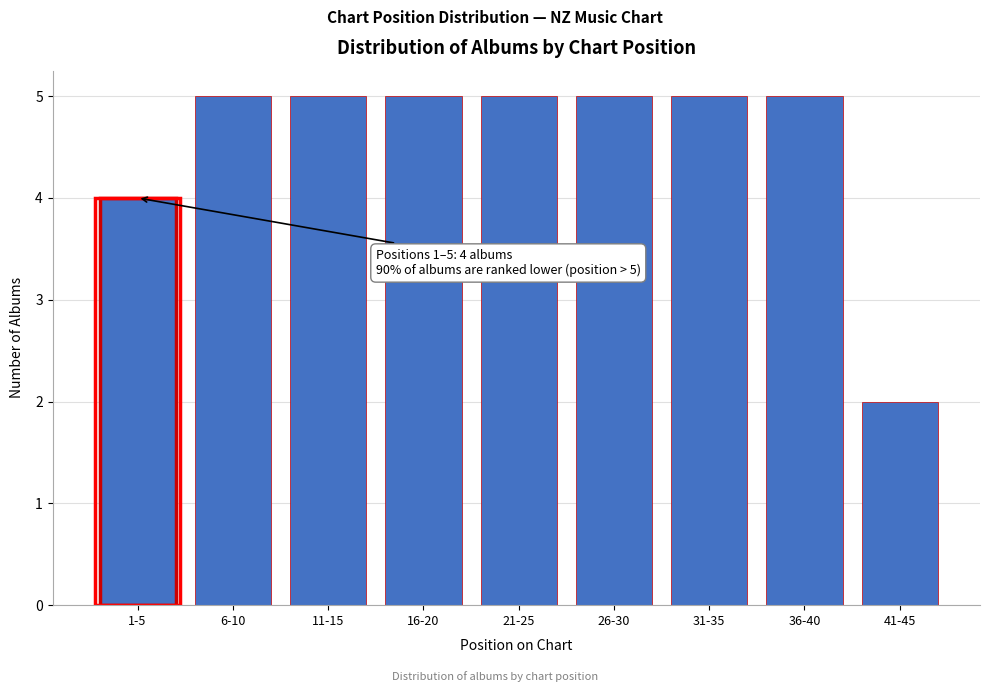

Reading right to left, what are all the values shown in this chart?

41-45=2	36-40=5	31-35=5	26-30=5	21-25=5	16-20=5	11-15=5	6-10=5	1-5=4